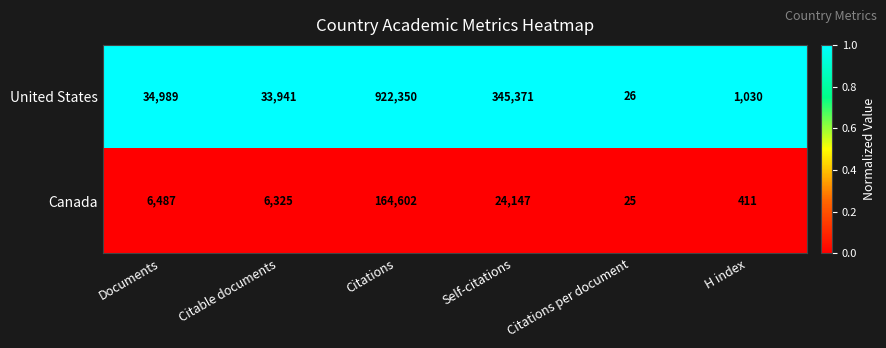

Reading left to right, transcribe all the data shown in this chart.

United States: 34989	33941	922350	345371	26	1030
Canada: 6487	6325	164602	24147	25	411